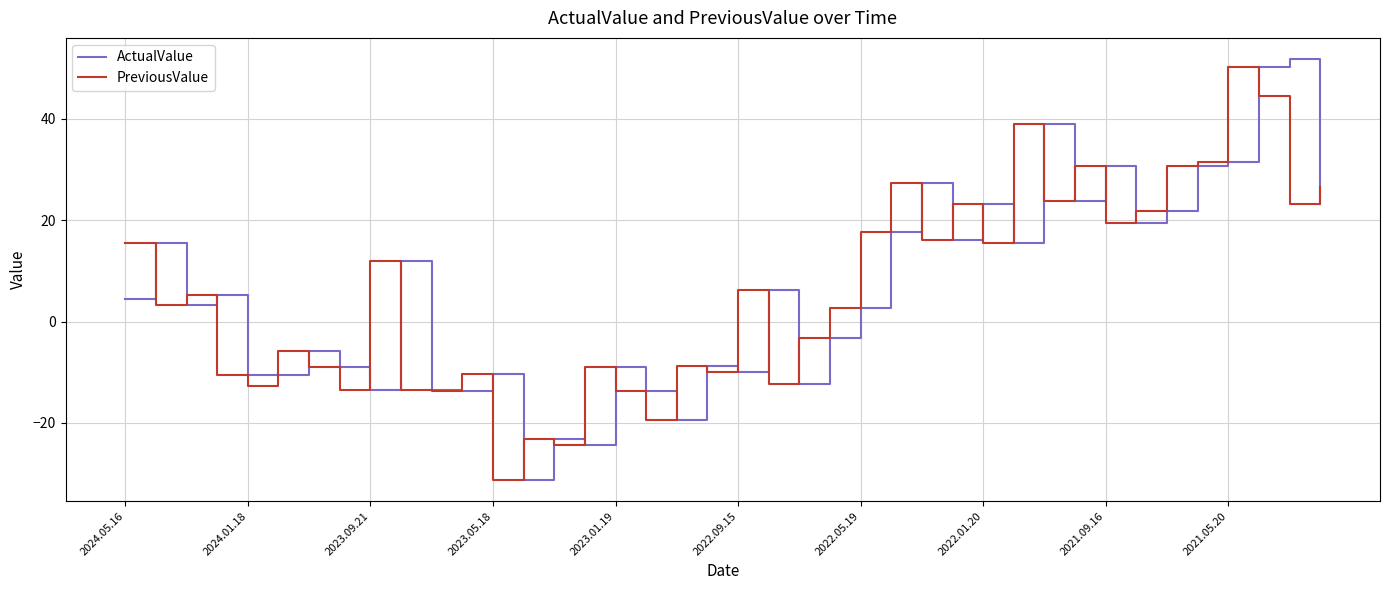

What is the lowest value of the ActualValue series?

-31.3